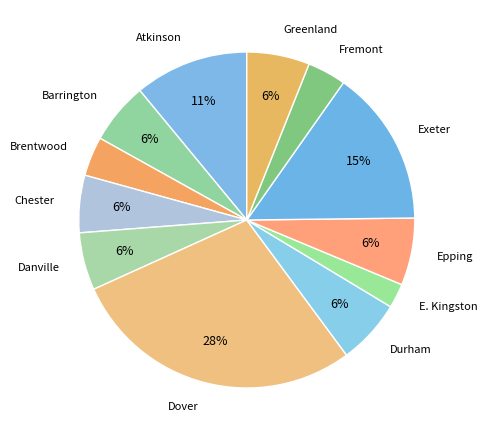

To the nearest percent, what is the difference between the E. Kingston and Barrington slice percentages?

4%